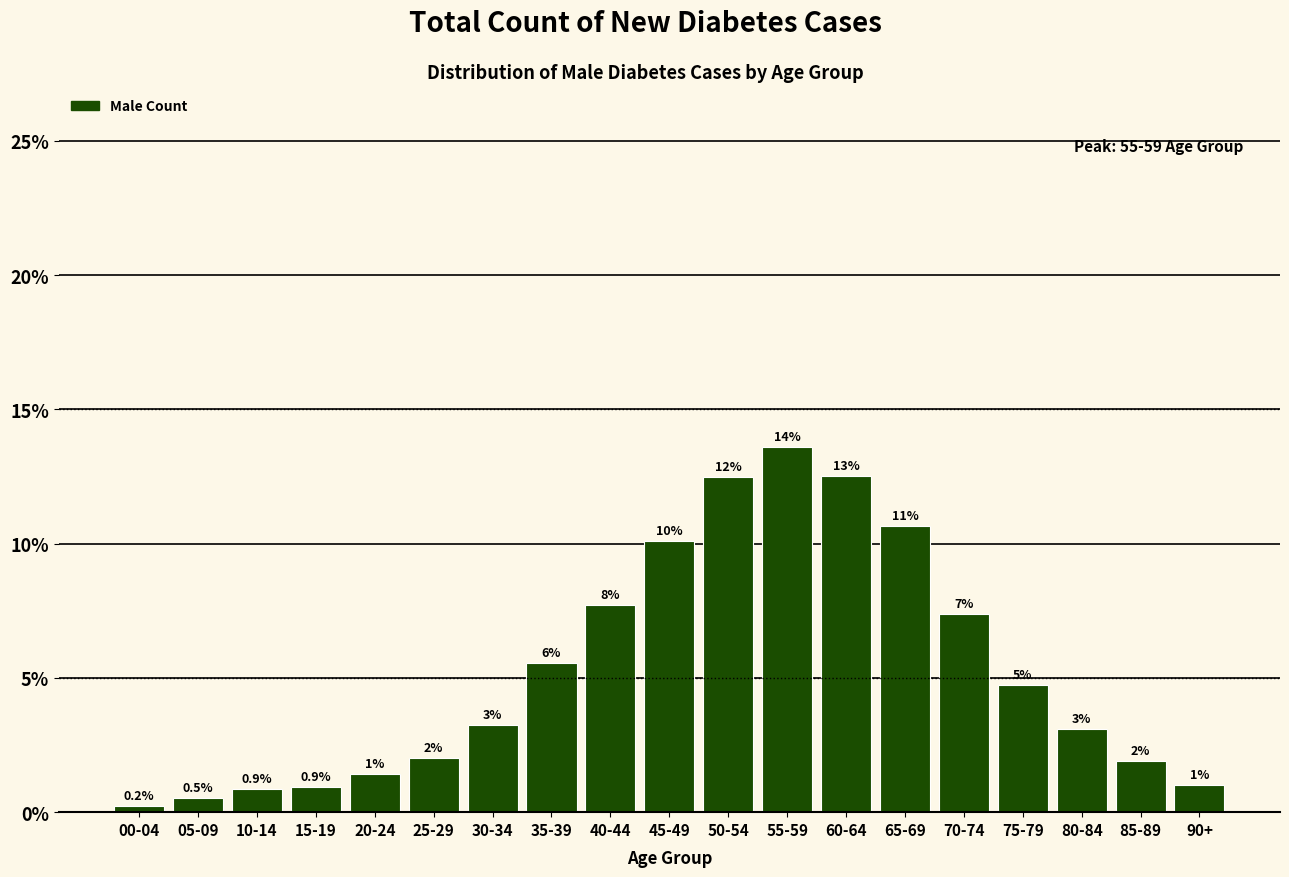

Are the bars horizontal?

No